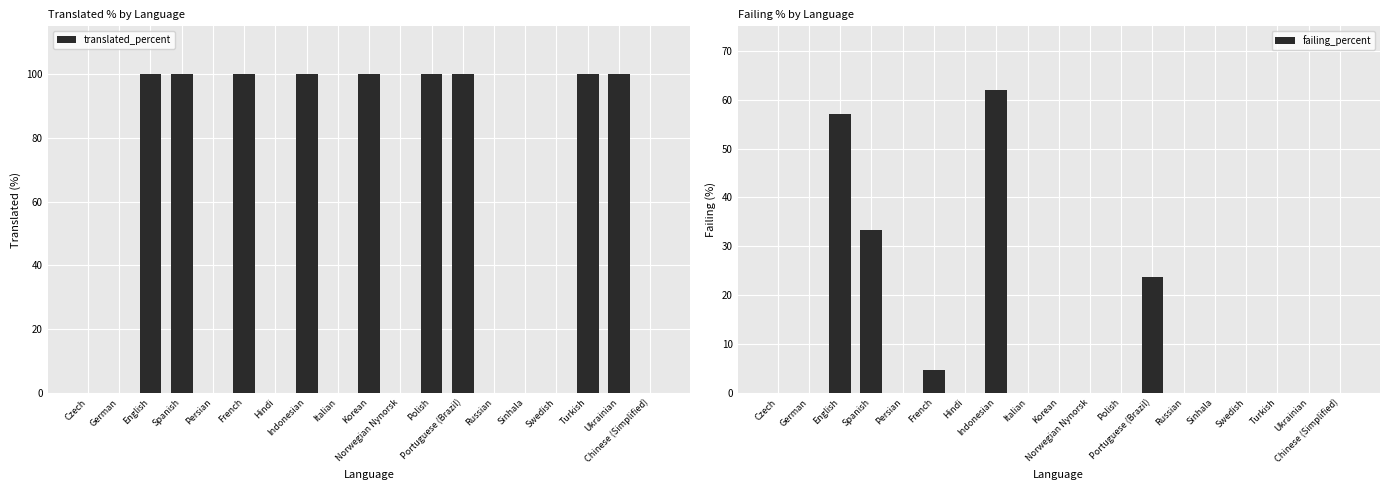

List the series in order of their peak value, highest first.

translated_percent, failing_percent